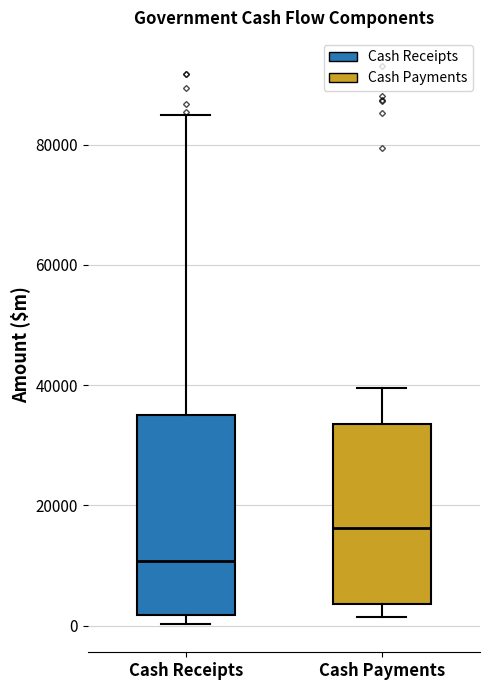

Comparing the boxes themselves (not the whiskers), which one is the tallest?

Cash Receipts